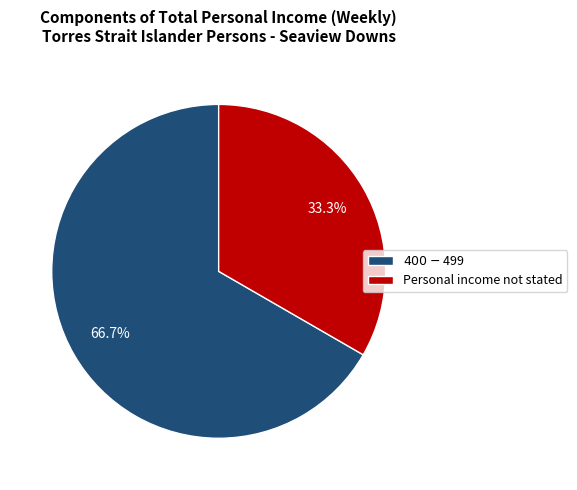

To the nearest percent, what portion does Personal income not stated represent?

33%